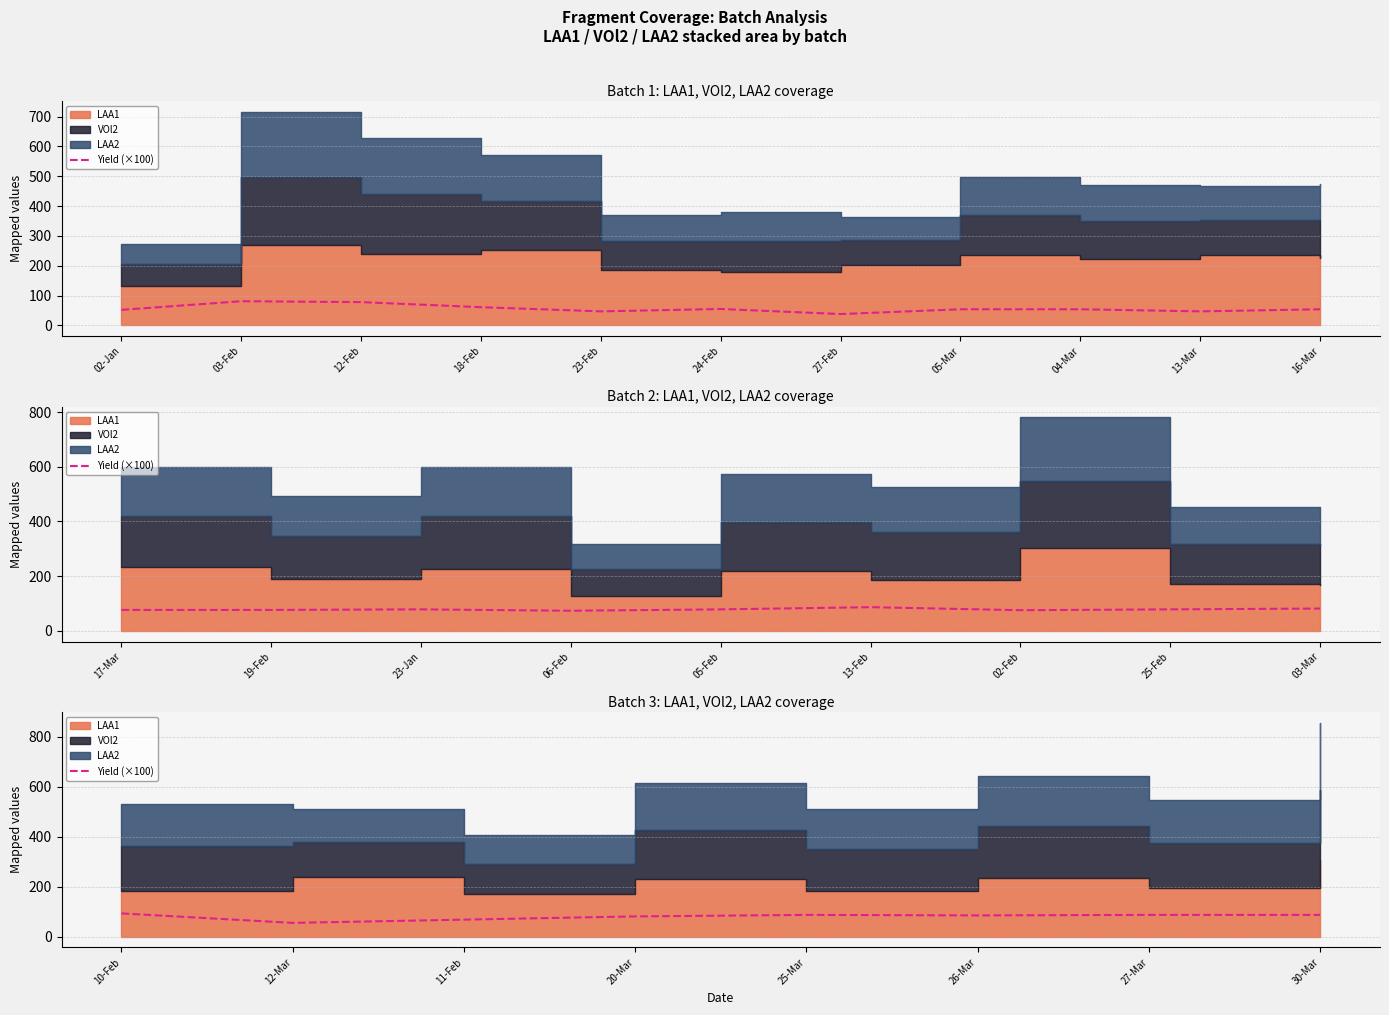

True or false: the data shows 87.0 at 27-Mar.

True